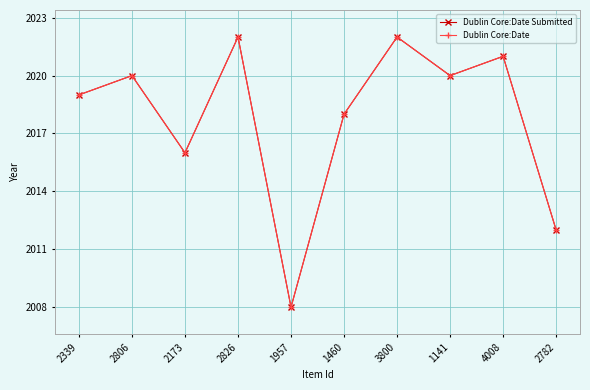

Is this an area chart (filled region under the line)?

No